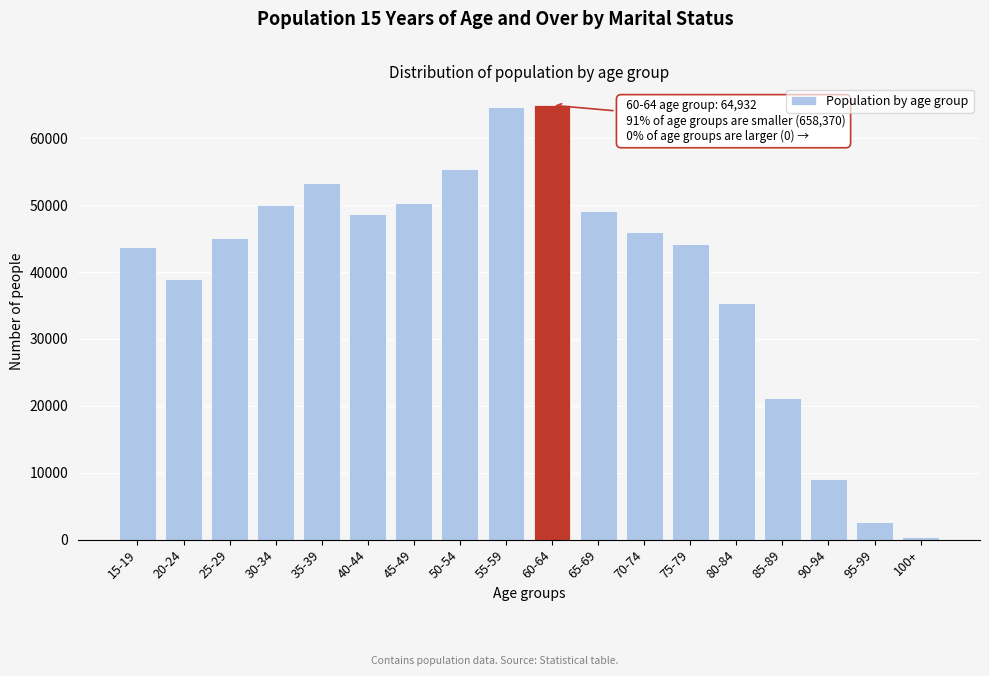

What is the label of the 11th bar from the left?

65-69